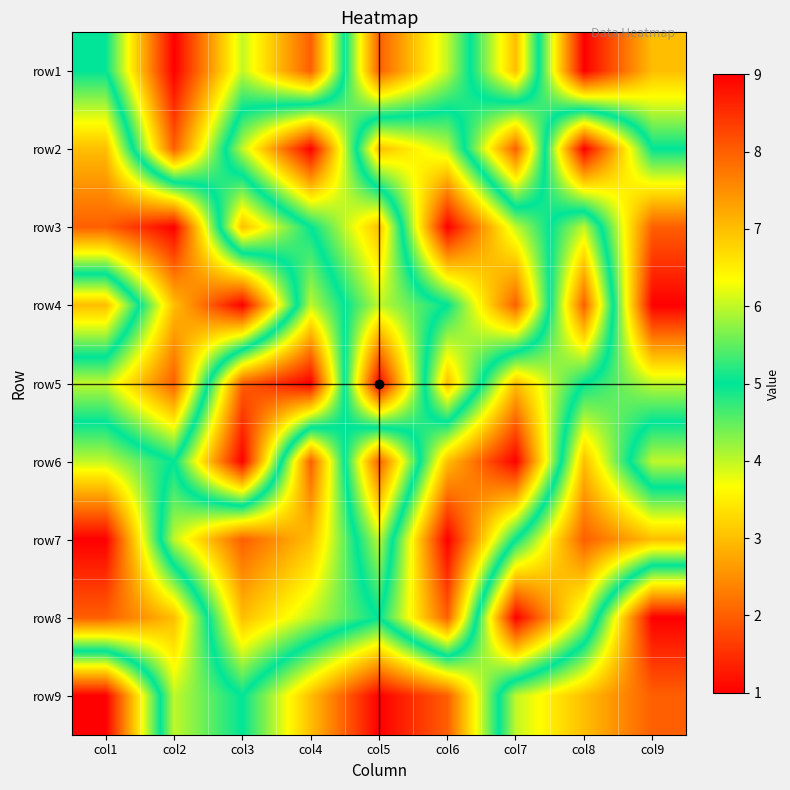

Reading right to left, what are all the values shown in this chart?

row1: col9=3	col8=1	col7=7	col6=4	col5=2	col4=8	col3=6	col2=9	col1=5
row2: col9=5	col8=9	col7=2	col6=6	col5=7	col4=1	col3=4	col2=8	col1=3
row3: col9=8	col8=4	col7=6	col6=9	col5=3	col4=5	col3=7	col2=1	col1=2
row4: col9=9	col8=2	col7=8	col6=5	col5=4	col4=6	col3=1	col2=3	col1=7
row5: col9=6	col8=5	col7=3	col6=7	col5=1	col4=9	col3=8	col2=2	col1=4
row6: col9=4	col8=7	col7=1	col6=3	col5=8	col4=2	col3=9	col2=5	col1=6
row7: col9=7	col8=8	col7=5	col6=1	col5=6	col4=3	col3=2	col2=4	col1=9
row8: col9=1	col8=6	col7=9	col6=2	col5=5	col4=4	col3=3	col2=7	col1=8
row9: col9=2	col8=3	col7=4	col6=8	col5=9	col4=7	col3=5	col2=6	col1=1